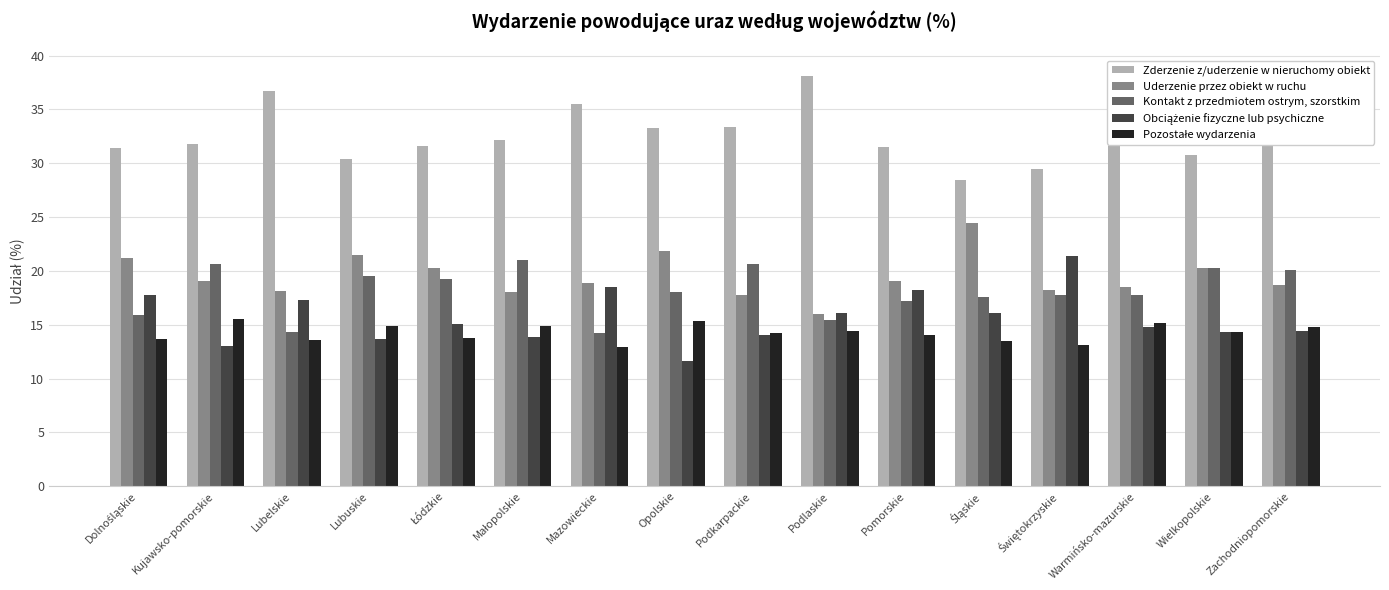

What position from the right is Opolskie?

9